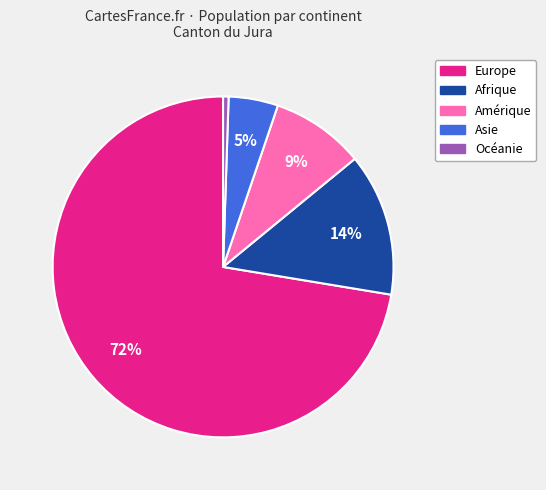

Is the sum of Océanie and Amérique greater than half?

No